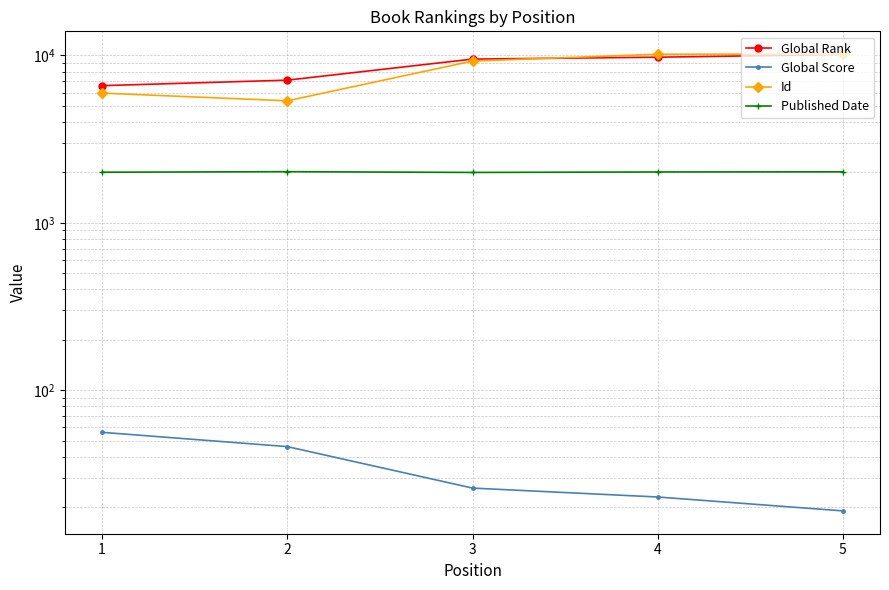

Which label corresponds to the largest value in the chart?

5